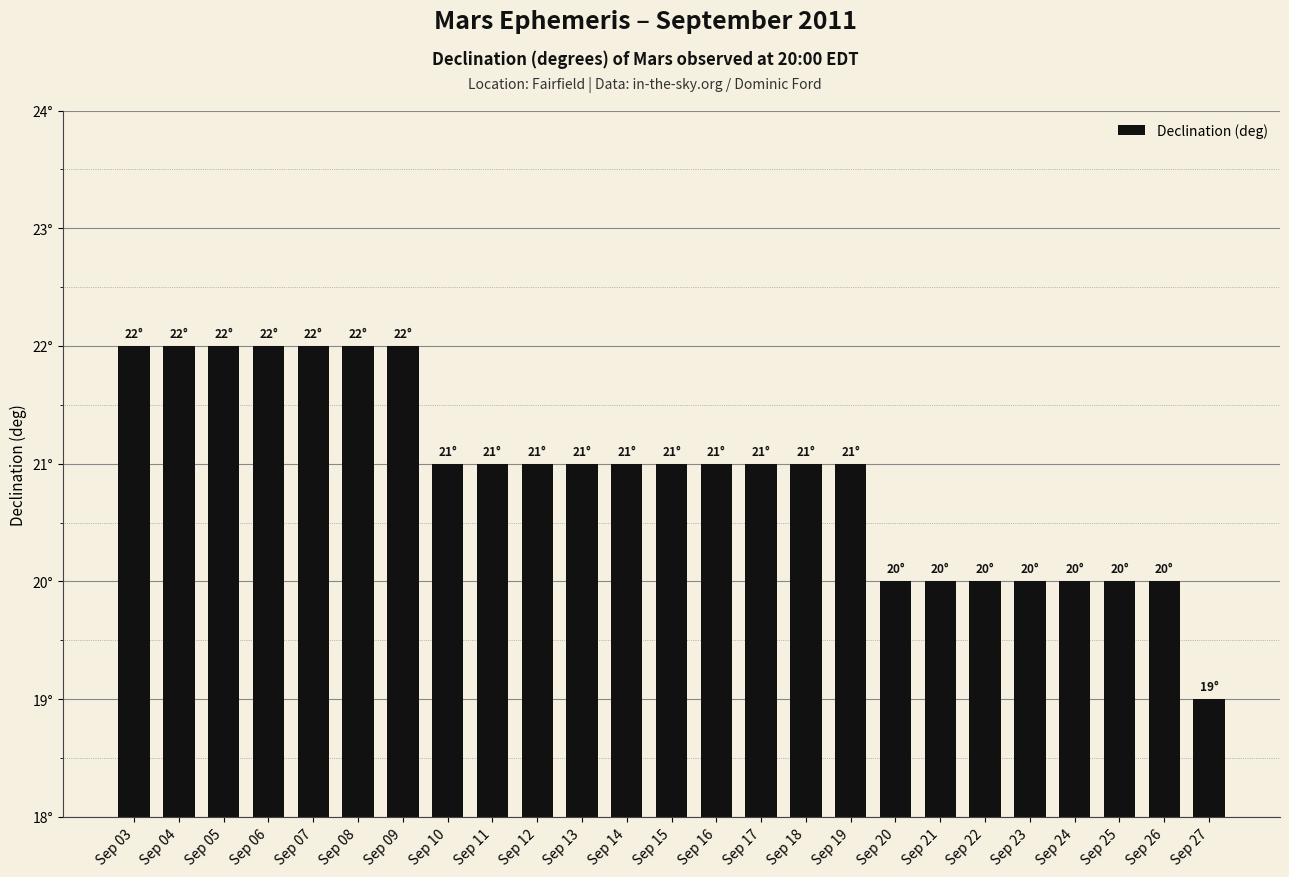

Does the chart contain stacked bars?

No